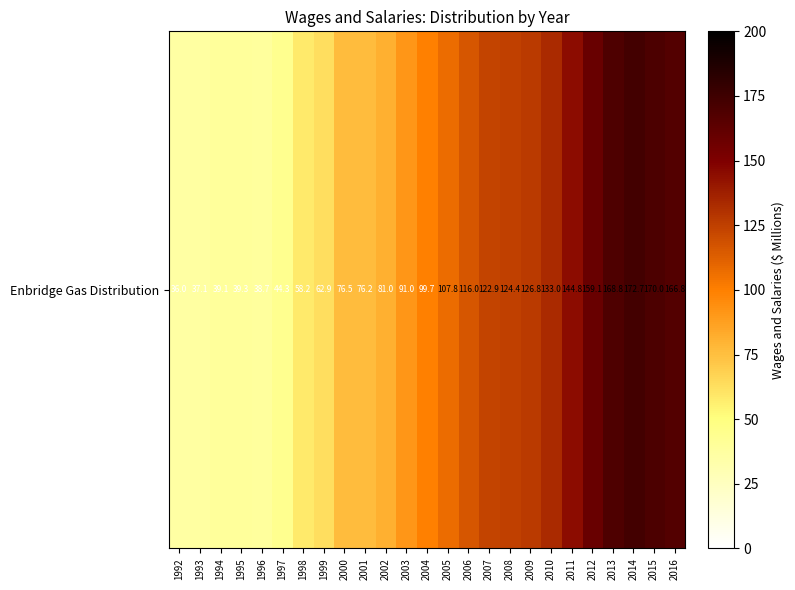

What value does the data have at 2003?

91.0